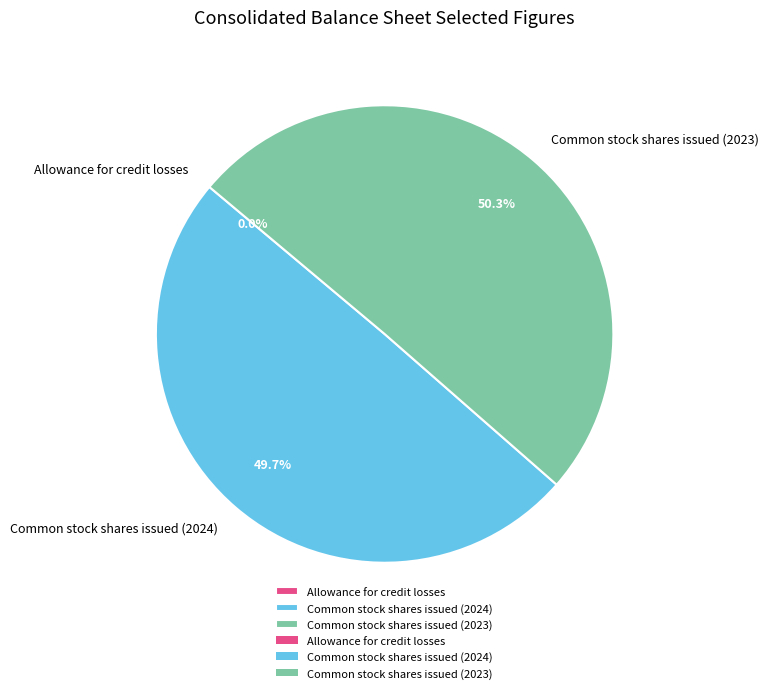

How much of the chart is everything except Common stock shares issued (2023)?

49.7%